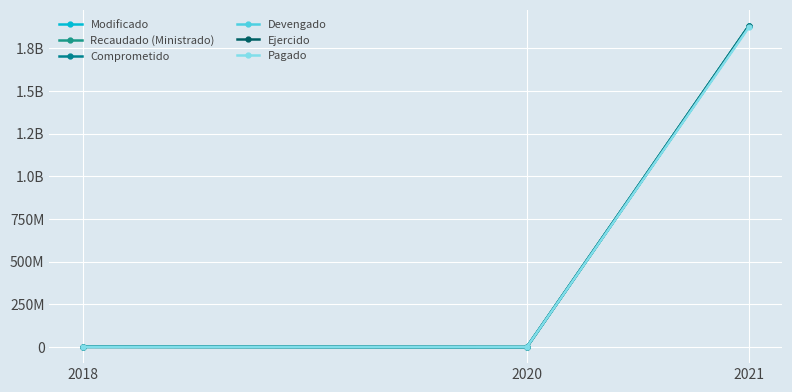

Does the chart display data point markers on the line(s)?

Yes